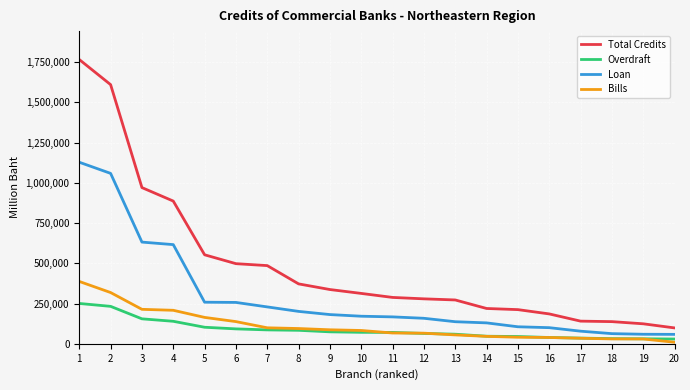

True or false: Loan and Overdraft intersect in this chart.

False